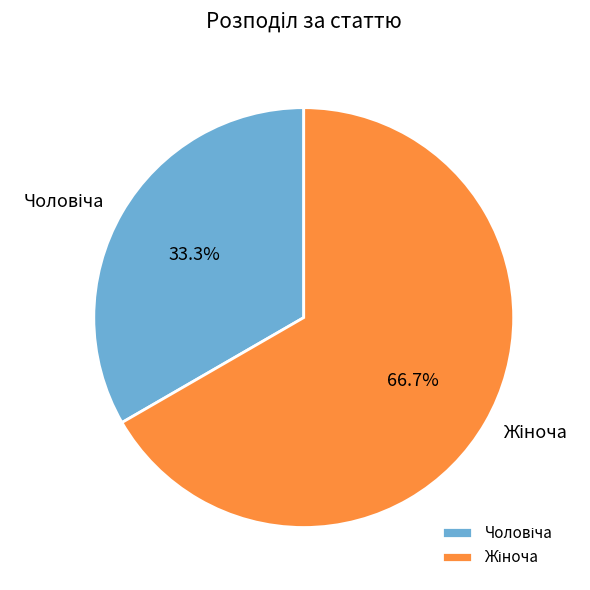

Is there a majority slice in this chart?

Yes